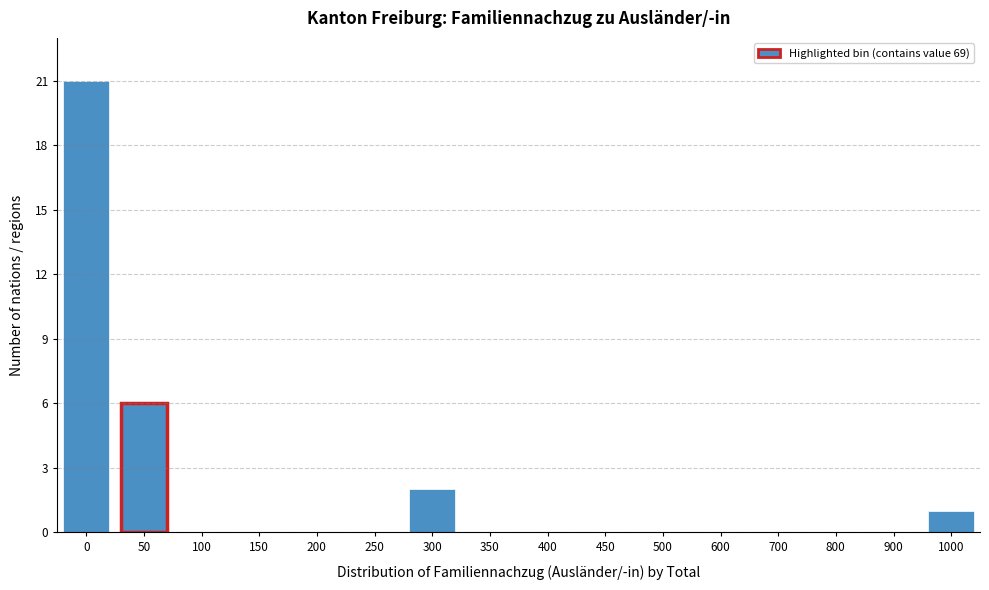

Reading left to right, list all the values displayed in this chart.

0=21	50=6	100=0	150=0	200=0	250=0	300=2	350=0	400=0	450=0	500=0	600=0	700=0	800=0	900=0	1000=1